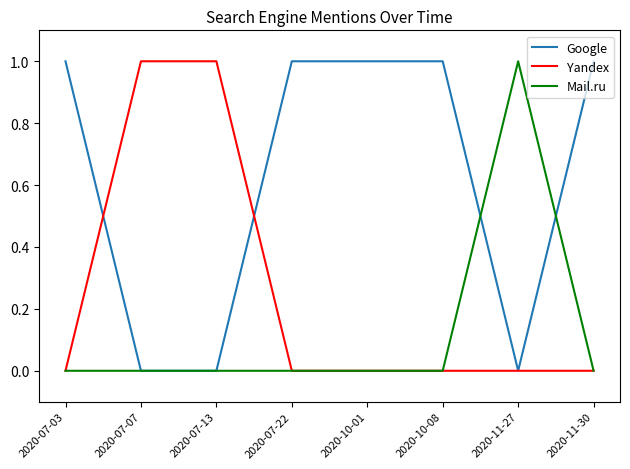

Is the value of Mail.ru at 2020-07-07 greater than the value of Google at 2020-07-03?

No